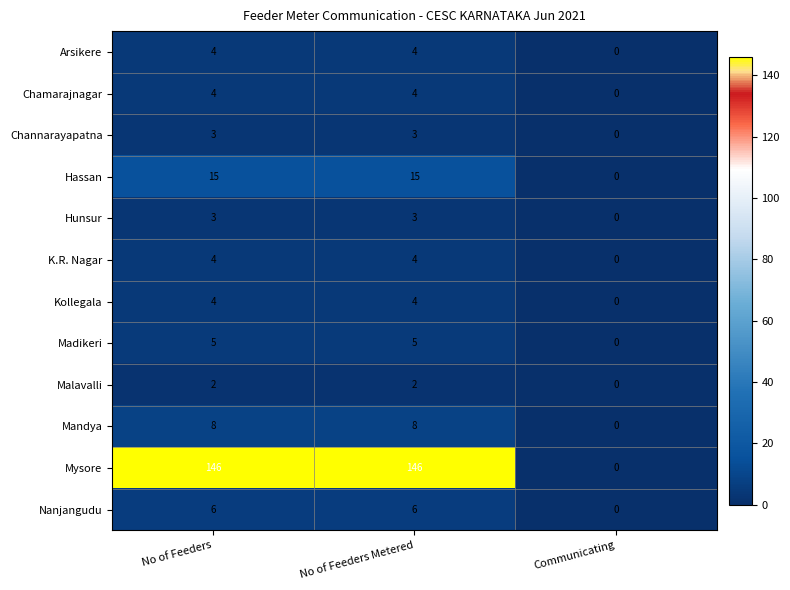

What value does the Mandya series have at No of Feeders?

8